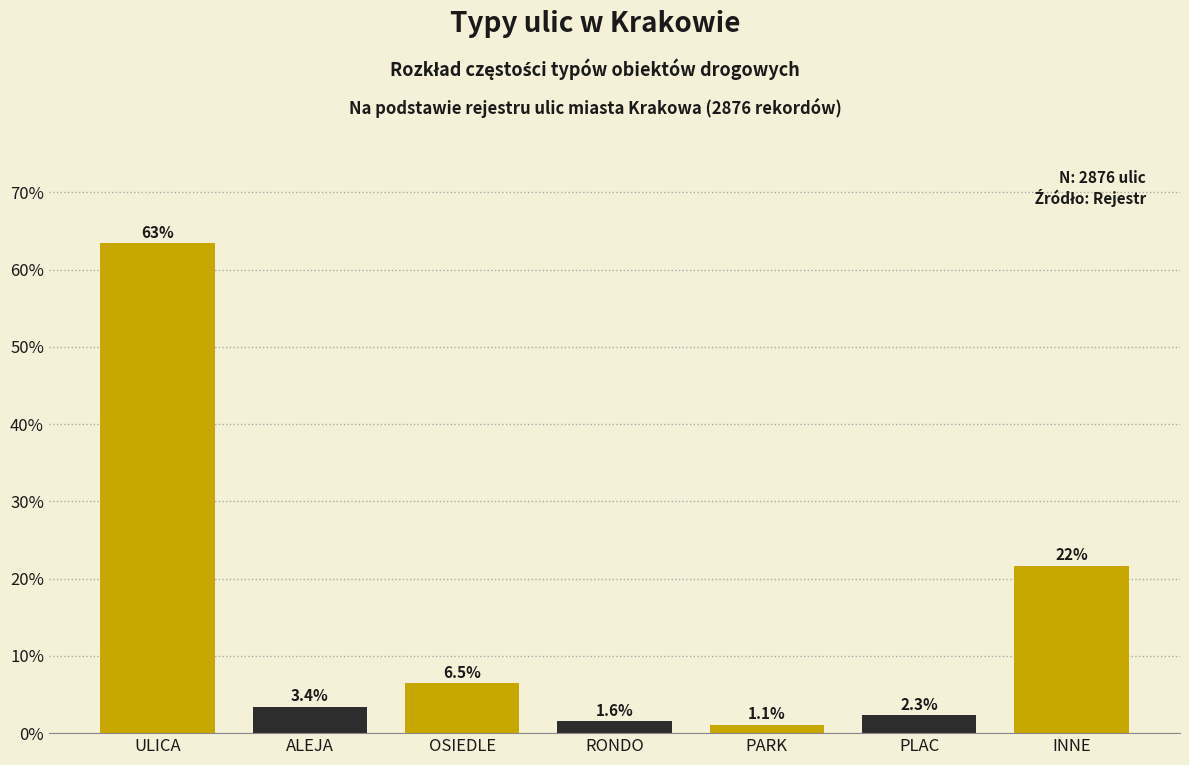

Reading left to right, transcribe all the data shown in this chart.

ULICA=63.4	ALEJA=3.4	OSIEDLE=6.5	RONDO=1.6	PARK=1.1	PLAC=2.3	INNE=21.7